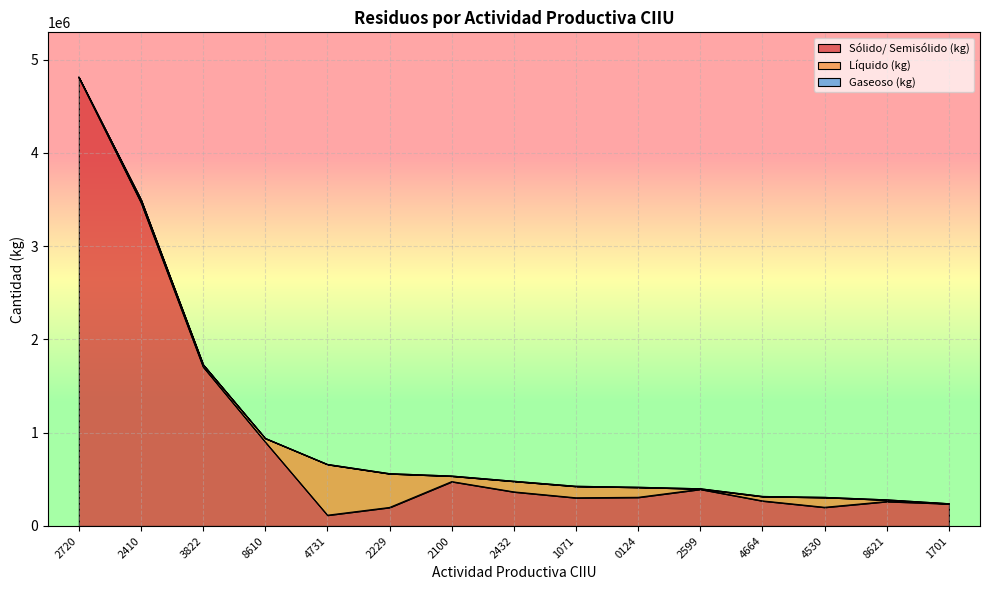

Which series has the widest spread of values?

Sólido/ Semisólido (kg)